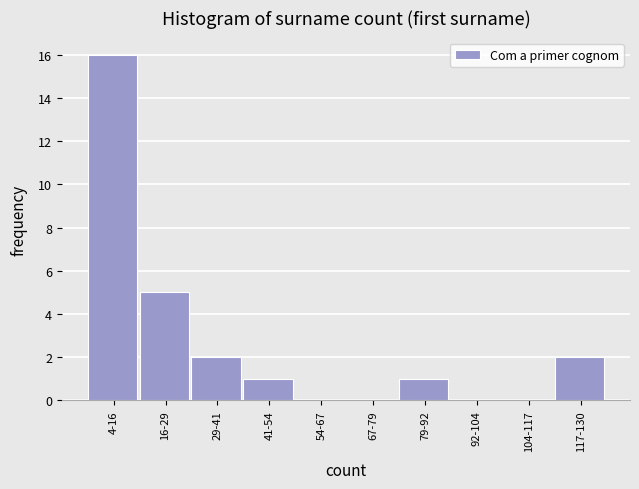

Reading left to right, extract all data points from this chart.

4-16=16	16-29=5	29-41=2	41-54=1	54-67=0	67-79=0	79-92=1	92-104=0	104-117=0	117-130=2